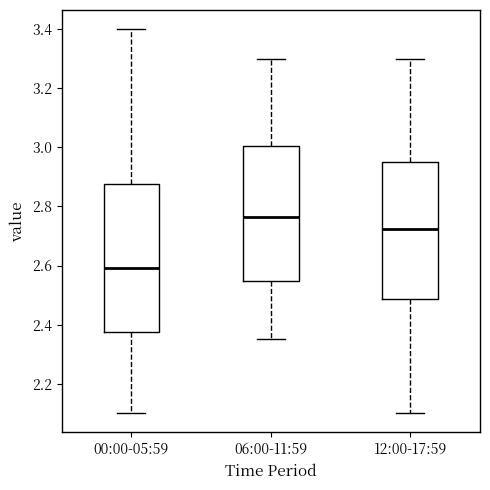

Which box's median line is the highest?

06:00-11:59